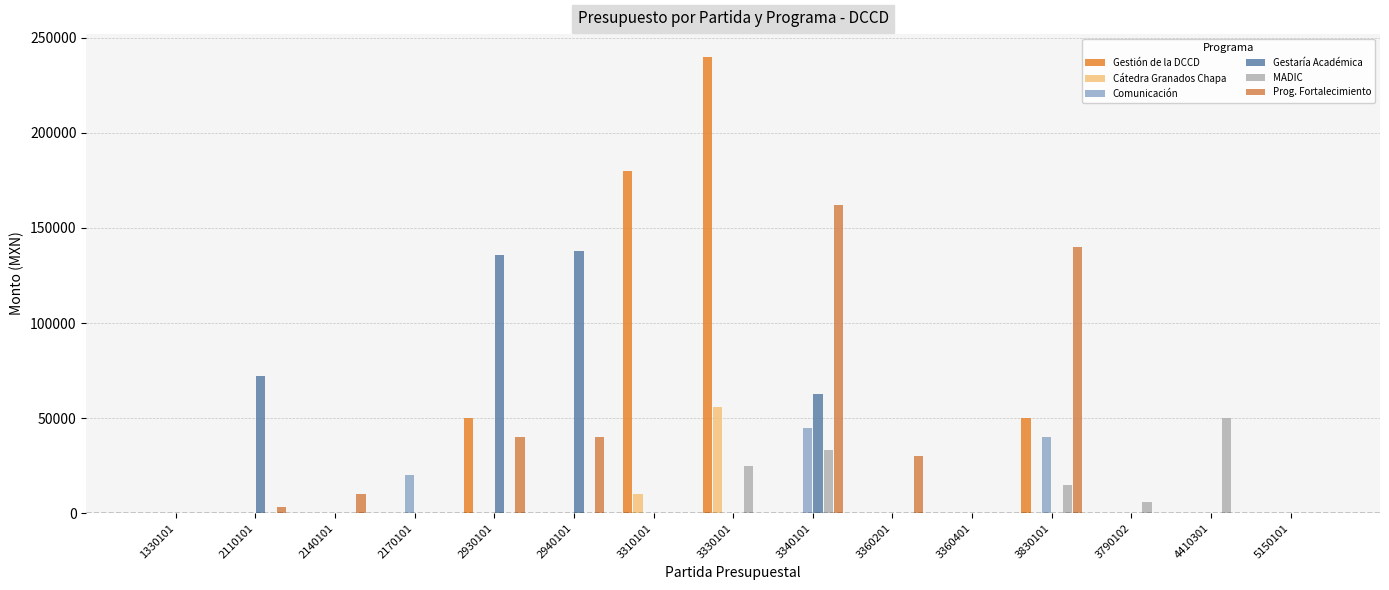

Which category has the highest value across all series?

3330101